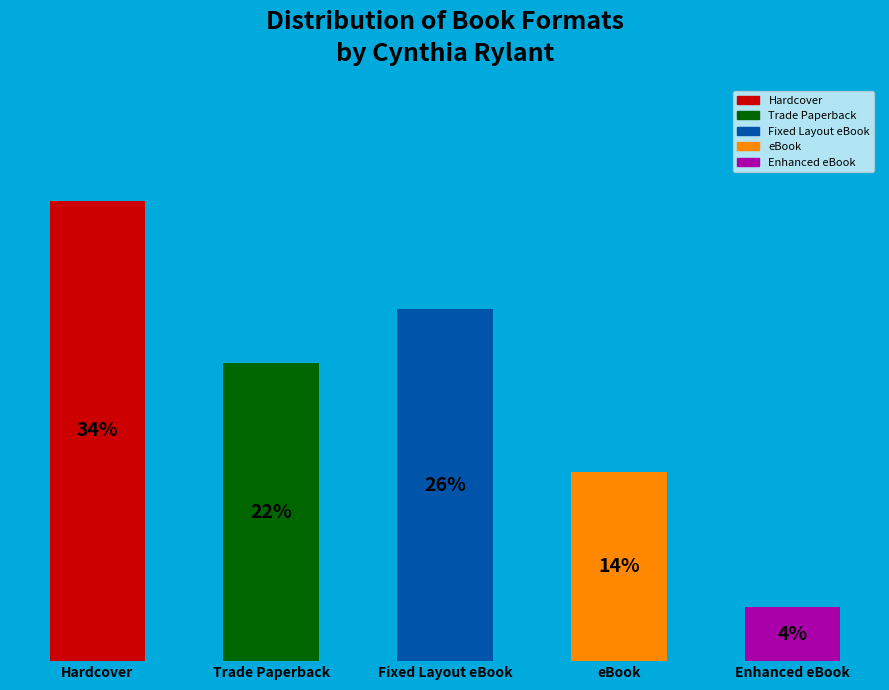

Where does the data first go above 22?

Hardcover